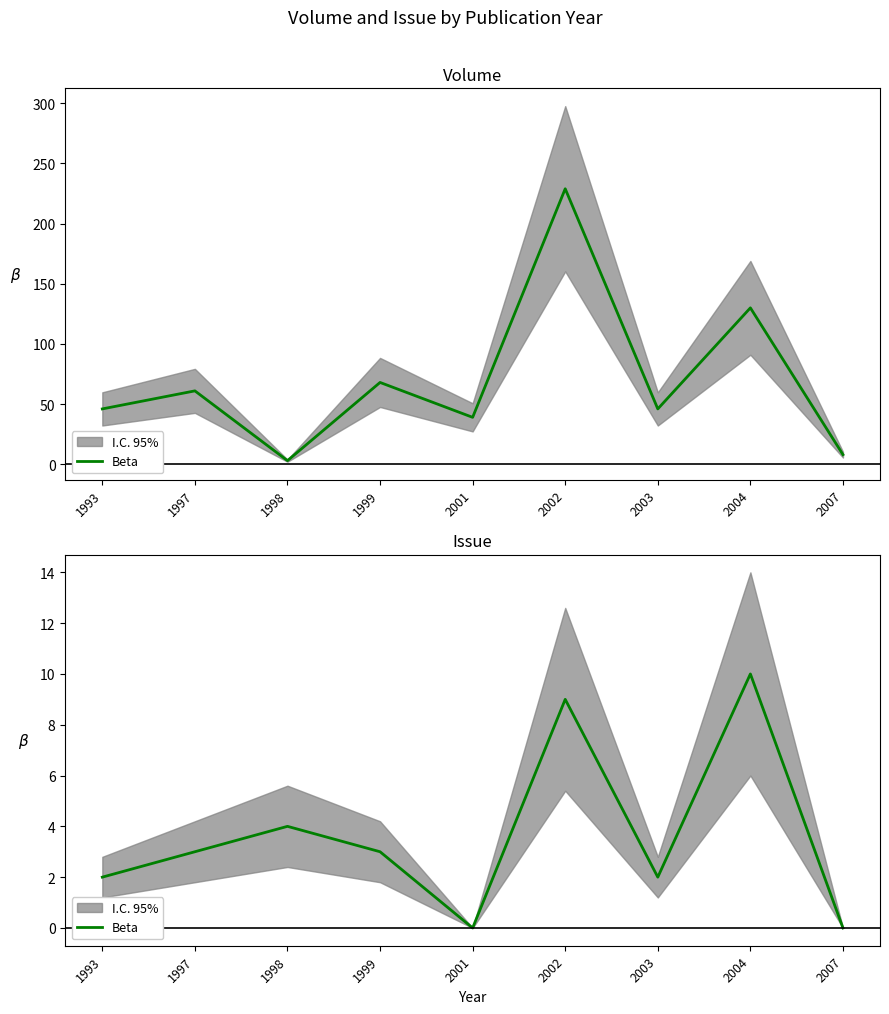

What is the difference between the values at 1997 and 2007?

3